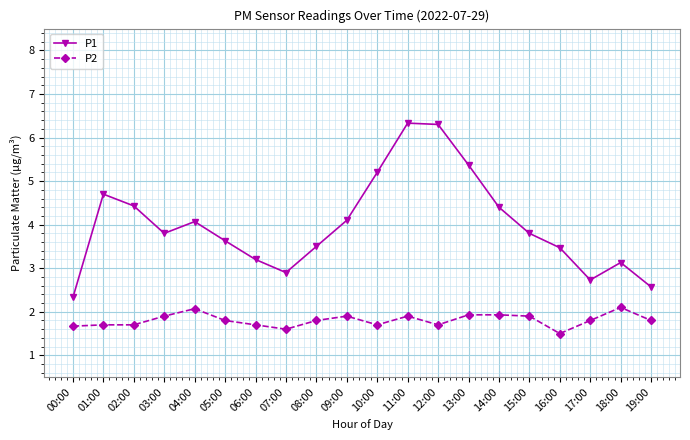

True or false: P2 and P1 intersect in this chart.

False